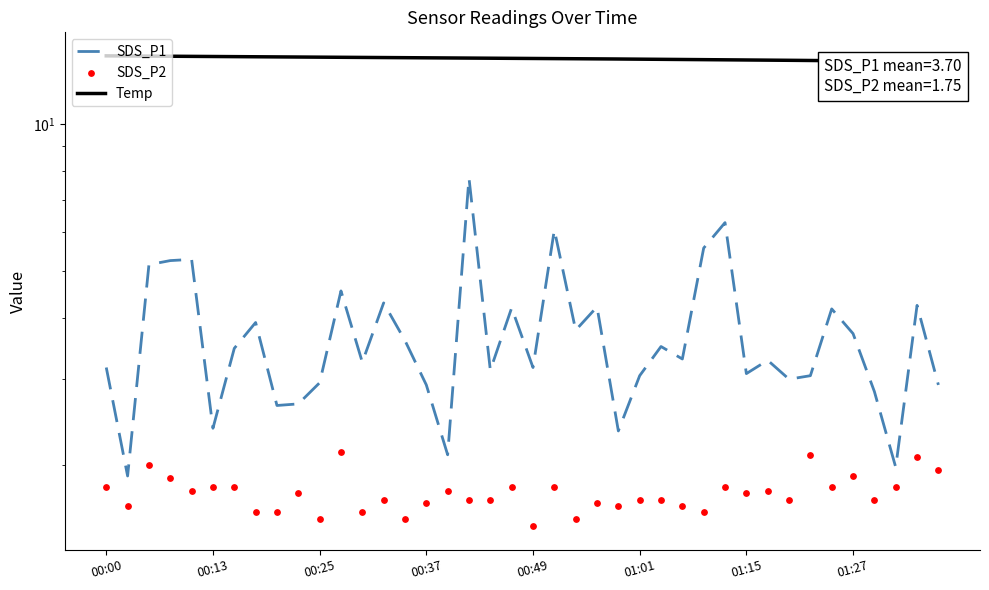

At which category is the sum across all series the highest?

00:42